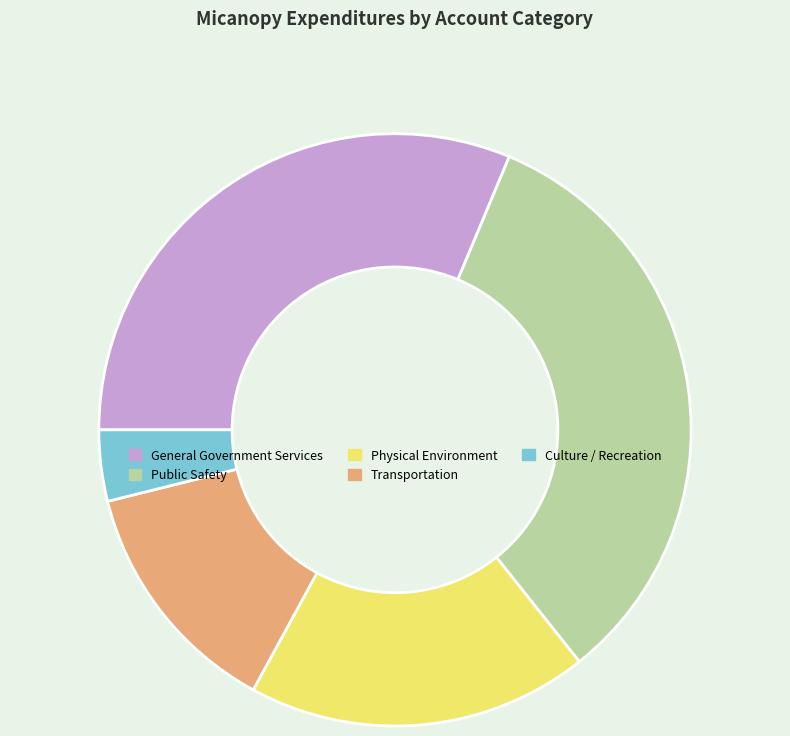

How many segments does this pie chart have?

5